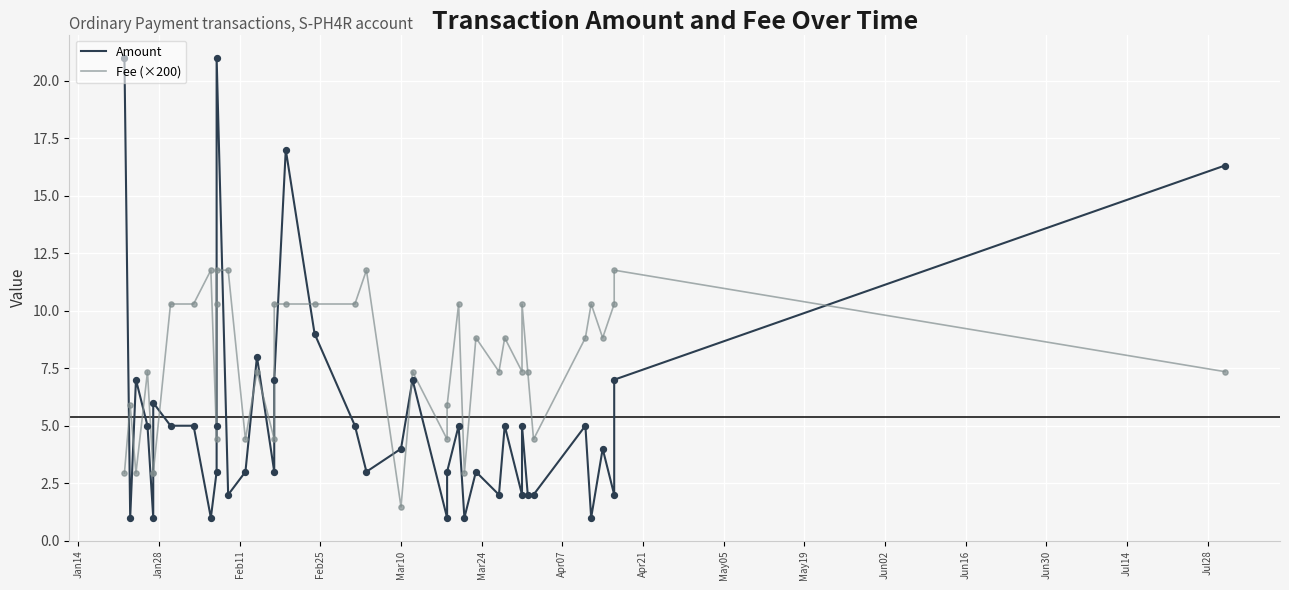

Which series contains the lowest Y value?

Amount